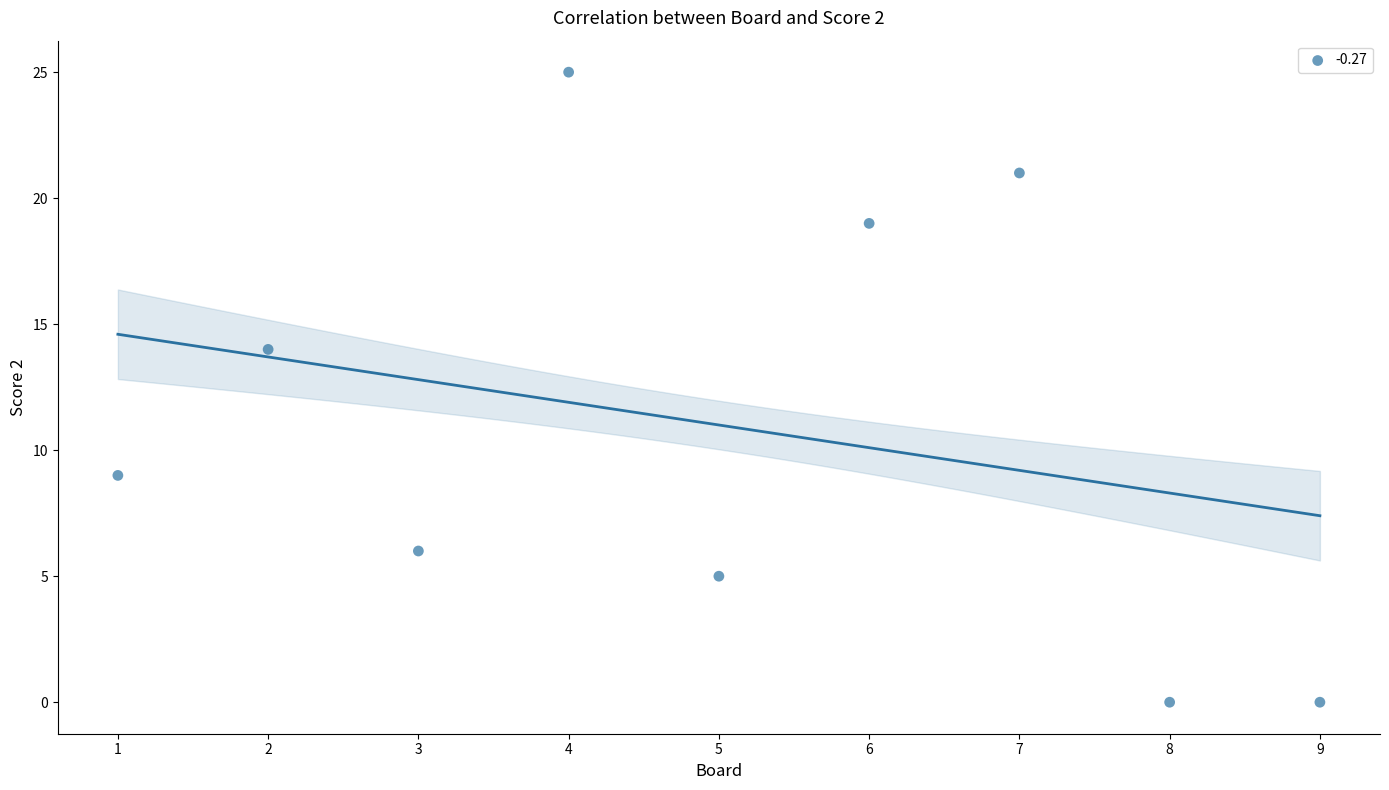

What is the range of Y values (max minus min)?

25